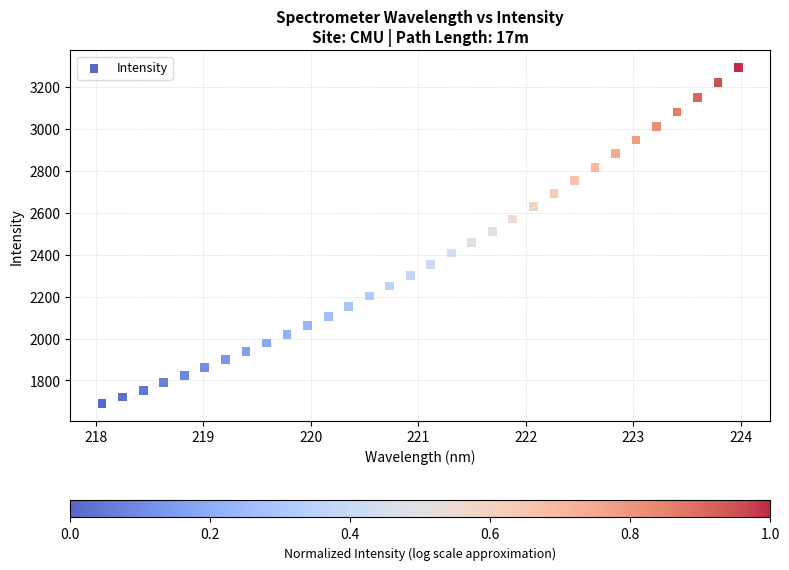

What is the range of Y values (max minus min)?

1606.8